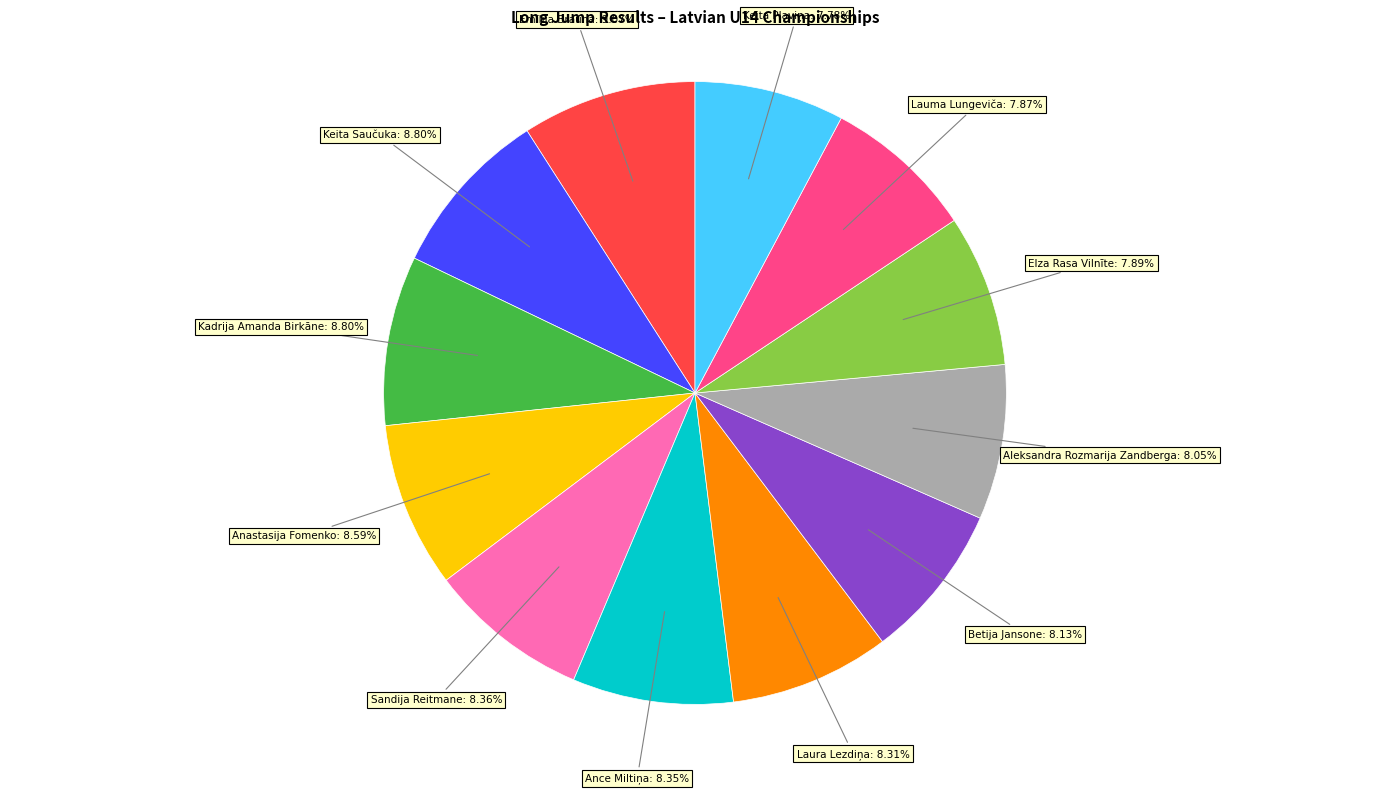

Is there a majority slice in this chart?

No